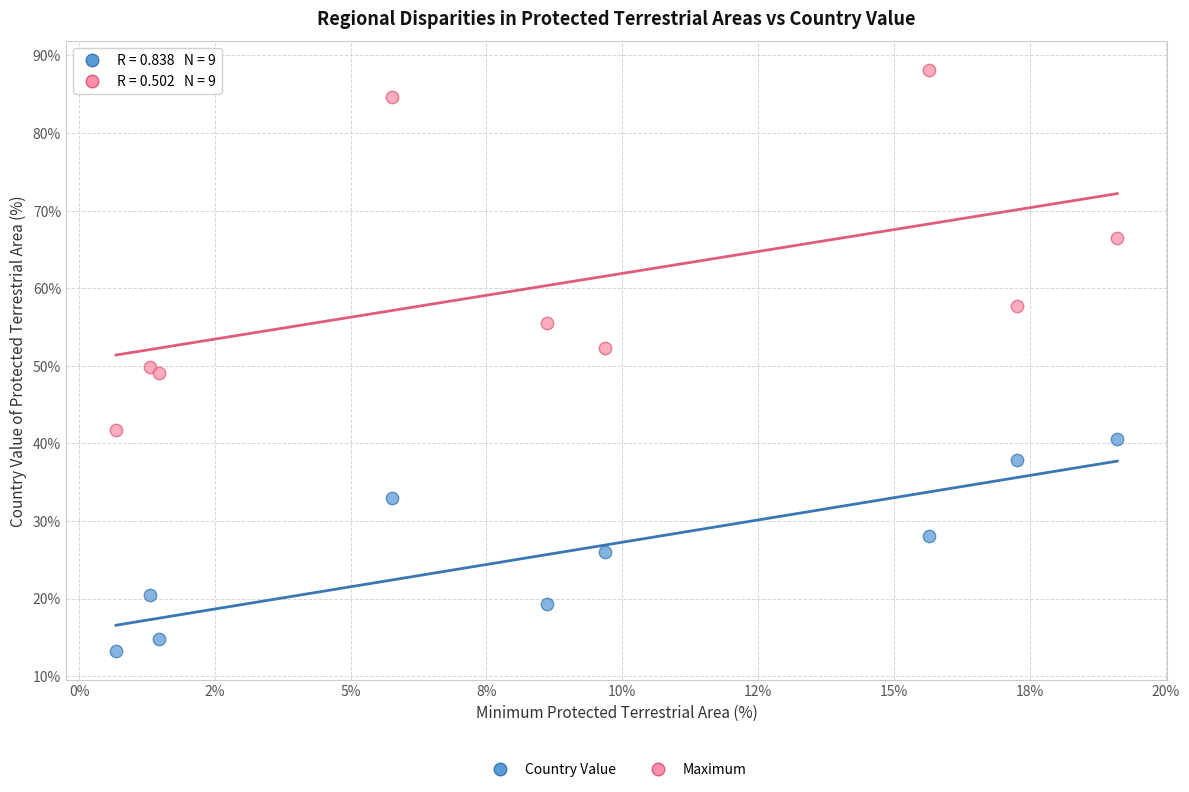

What are all the series names shown in the legend?

Country Value, Maximum